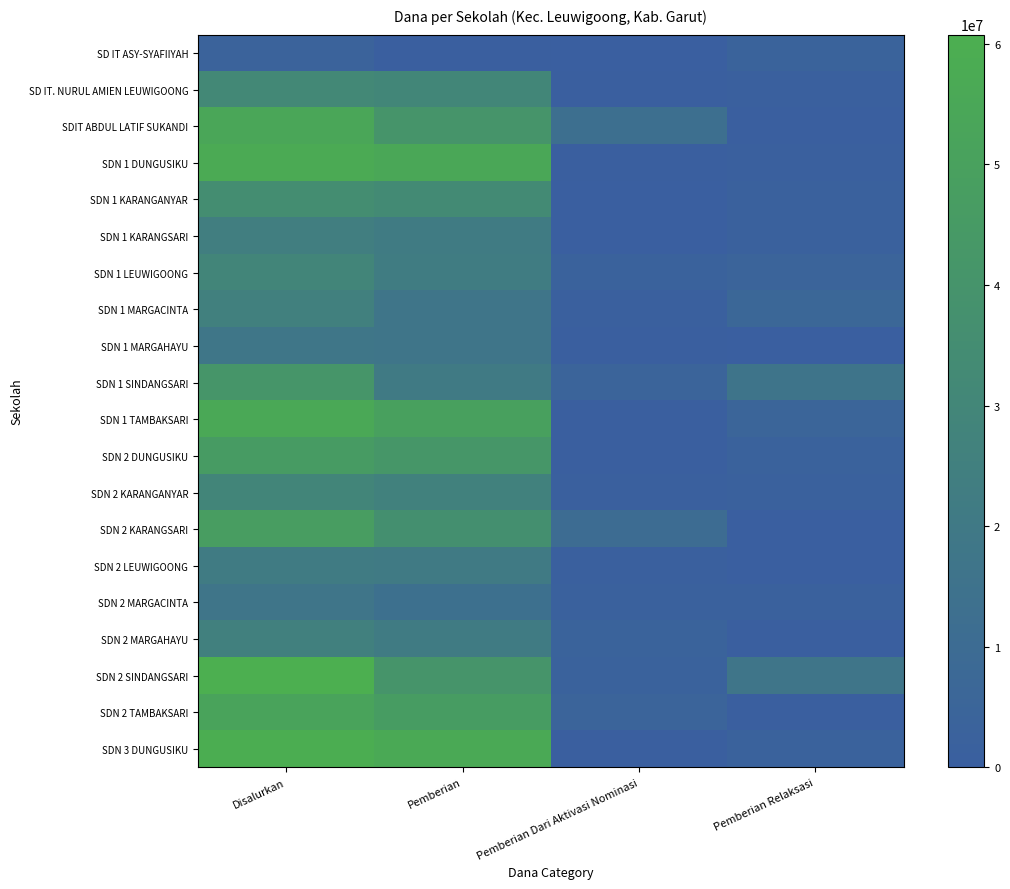

Reading left to right, list all the values displayed in this chart.

SD IT ASY-SYAFIIYAH: Disalurkan=3600000	Pemberian=450000	Pemberian Dari Aktivasi Nominasi=0	Pemberian Relaksasi=3150000
SD IT. NURUL AMIEN LEUWIGOONG: Disalurkan=31500000	Pemberian=29925000	Pemberian Dari Aktivasi Nominasi=450000	Pemberian Relaksasi=1125000
SDIT ABDUL LATIF SUKANDI: Disalurkan=54000000	Pemberian=40500000	Pemberian Dari Aktivasi Nominasi=12600000	Pemberian Relaksasi=900000
SDN 1 DUNGUSIKU: Disalurkan=57600000	Pemberian=55125000	Pemberian Dari Aktivasi Nominasi=900000	Pemberian Relaksasi=1575000
SDN 1 KARANGANYAR: Disalurkan=35100000	Pemberian=32850000	Pemberian Dari Aktivasi Nominasi=0	Pemberian Relaksasi=2250000
SDN 1 KARANGSARI: Disalurkan=24075000	Pemberian=22050000	Pemberian Dari Aktivasi Nominasi=0	Pemberian Relaksasi=2025000
SDN 1 LEUWIGOONG: Disalurkan=29025000	Pemberian=22500000	Pemberian Dari Aktivasi Nominasi=2475000	Pemberian Relaksasi=4050000
SDN 1 MARGACINTA: Disalurkan=25650000	Pemberian=17550000	Pemberian Dari Aktivasi Nominasi=1350000	Pemberian Relaksasi=6750000
SDN 1 MARGAHAYU: Disalurkan=18225000	Pemberian=17325000	Pemberian Dari Aktivasi Nominasi=900000	Pemberian Relaksasi=0
SDN 1 SINDANGSARI: Disalurkan=41625000	Pemberian=20700000	Pemberian Dari Aktivasi Nominasi=4725000	Pemberian Relaksasi=16200000
SDN 1 TAMBAKSARI: Disalurkan=55575000	Pemberian=49725000	Pemberian Dari Aktivasi Nominasi=900000	Pemberian Relaksasi=4950000
SDN 2 DUNGUSIKU: Disalurkan=45675000	Pemberian=42075000	Pemberian Dari Aktivasi Nominasi=900000	Pemberian Relaksasi=2700000
SDN 2 KARANGANYAR: Disalurkan=29475000	Pemberian=26325000	Pemberian Dari Aktivasi Nominasi=1350000	Pemberian Relaksasi=1800000
SDN 2 KARANGSARI: Disalurkan=47475000	Pemberian=36900000	Pemberian Dari Aktivasi Nominasi=10350000	Pemberian Relaksasi=225000
SDN 2 LEUWIGOONG: Disalurkan=22050000	Pemberian=20700000	Pemberian Dari Aktivasi Nominasi=1350000	Pemberian Relaksasi=0
SDN 2 MARGACINTA: Disalurkan=17100000	Pemberian=13500000	Pemberian Dari Aktivasi Nominasi=1800000	Pemberian Relaksasi=1800000
SDN 2 MARGAHAYU: Disalurkan=25200000	Pemberian=21600000	Pemberian Dari Aktivasi Nominasi=3150000	Pemberian Relaksasi=450000
SDN 2 SINDANGSARI: Disalurkan=60750000	Pemberian=40950000	Pemberian Dari Aktivasi Nominasi=2700000	Pemberian Relaksasi=17100000
SDN 2 TAMBAKSARI: Disalurkan=51525000	Pemberian=46575000	Pemberian Dari Aktivasi Nominasi=4050000	Pemberian Relaksasi=900000
SDN 3 DUNGUSIKU: Disalurkan=59175000	Pemberian=56250000	Pemberian Dari Aktivasi Nominasi=450000	Pemberian Relaksasi=2475000